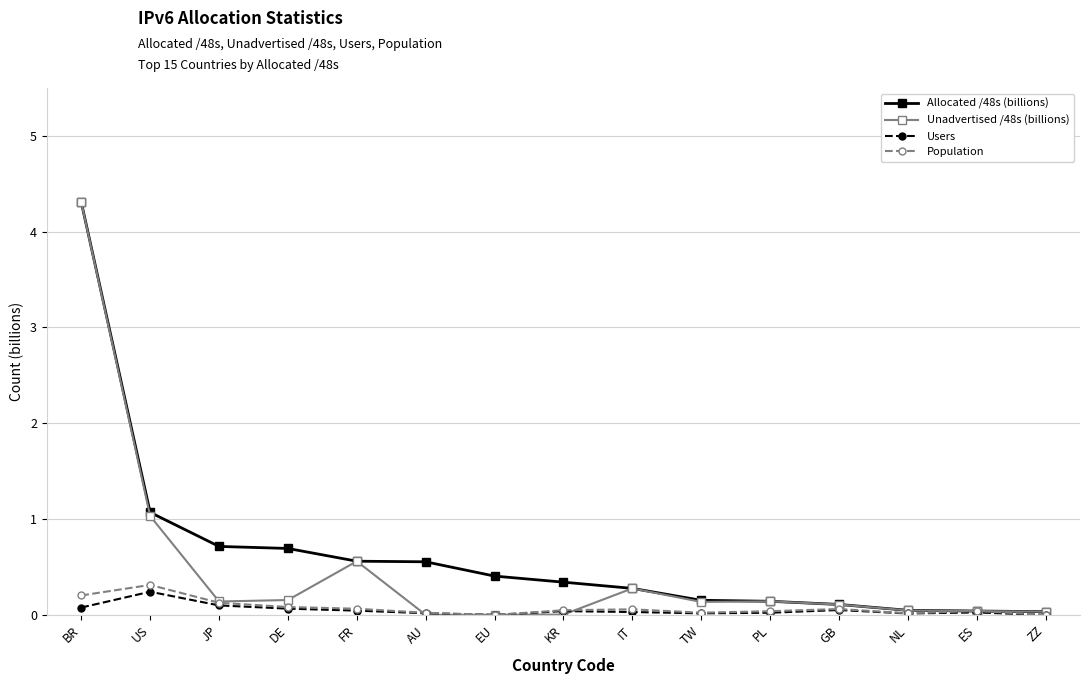

True or false: Unadvertised /48s (billions) has a value of 0.0 at KR.

True